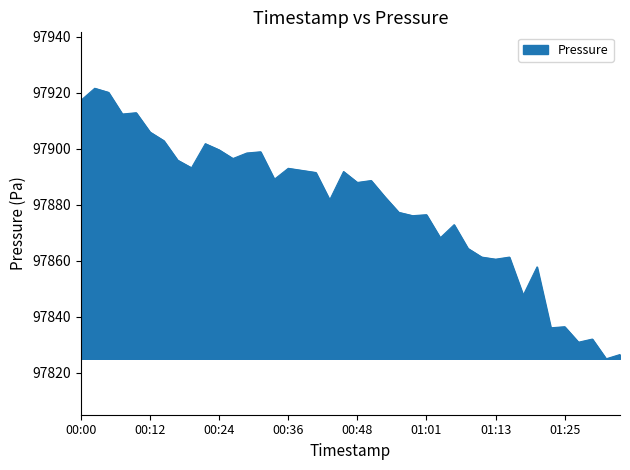

What is the smallest value displayed?

97824.9